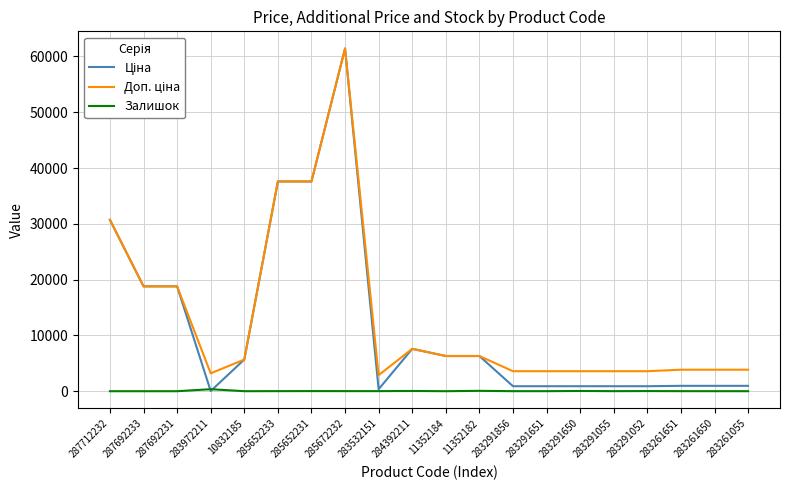

At which category does the chart reach its peak across all series?

285672232